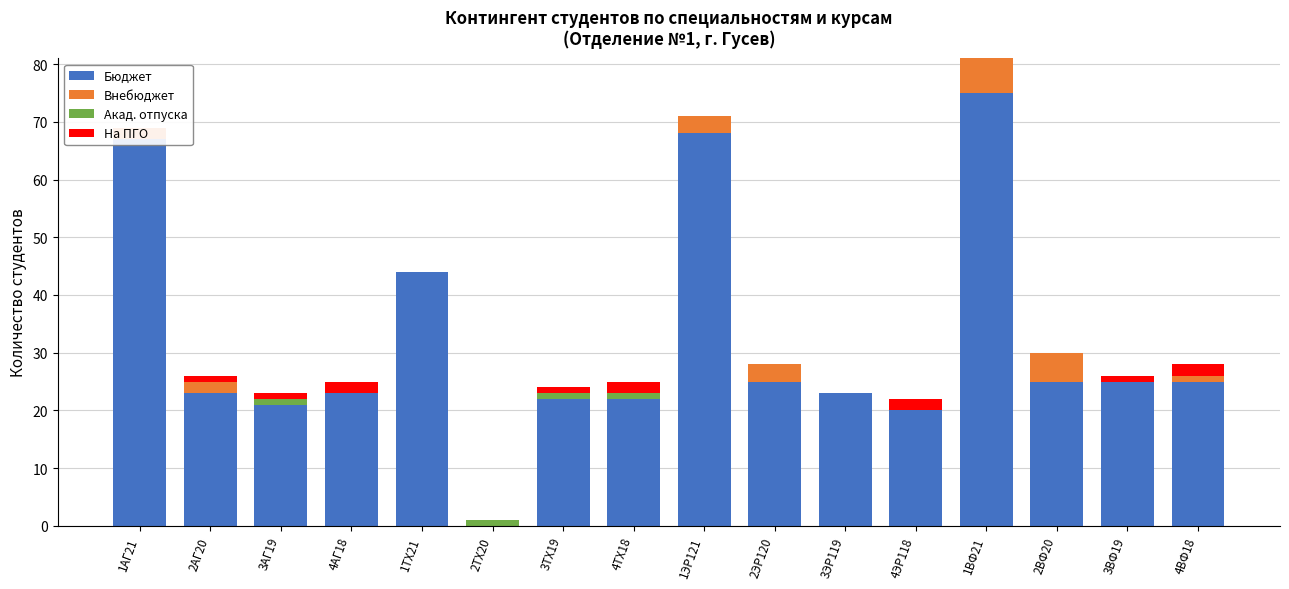

Between 1ЭР121 and 3ВФ19, which series saw the biggest shift?

Бюджет